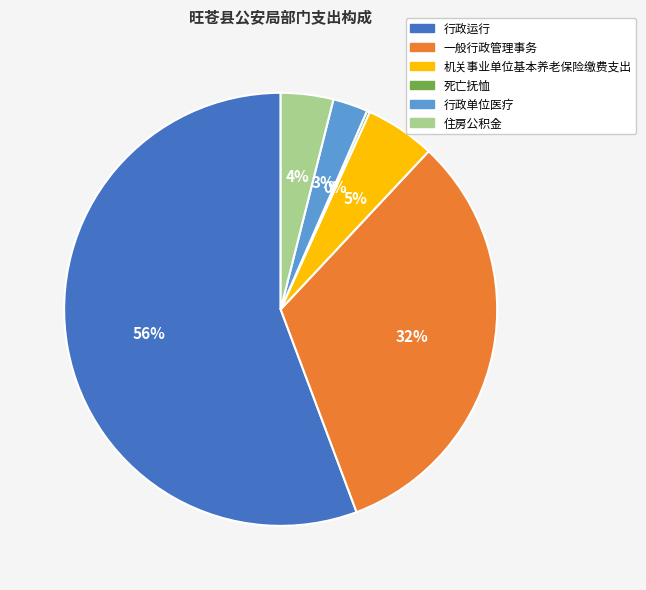

Which slice is the largest?

行政运行